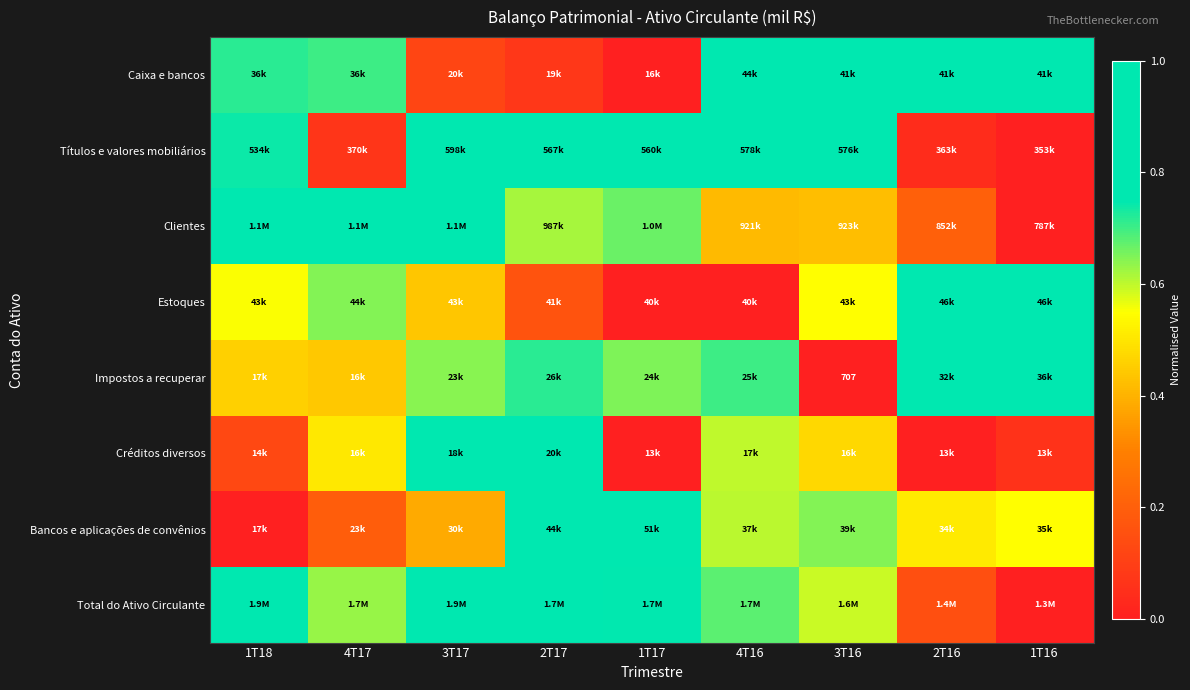

What is the sum of all Bancos e aplicações de convênios values?

4.7